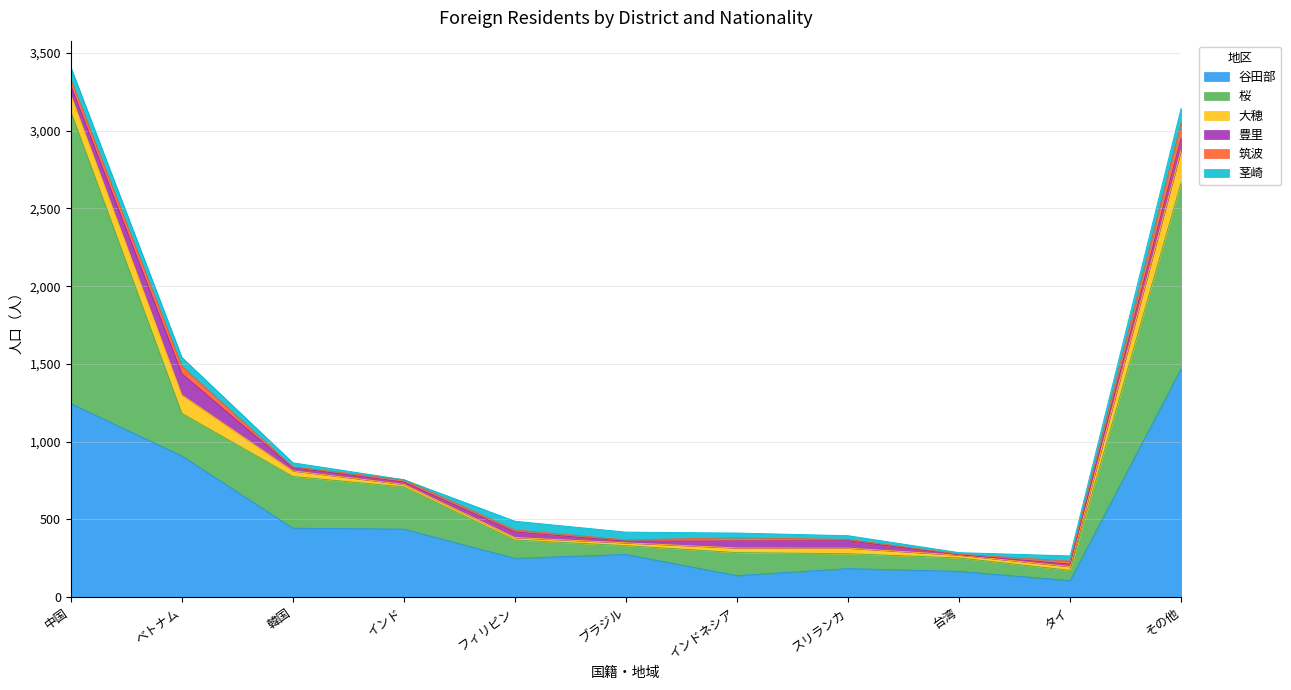

Where is 谷田部 nearest to the value 787?

ベトナム